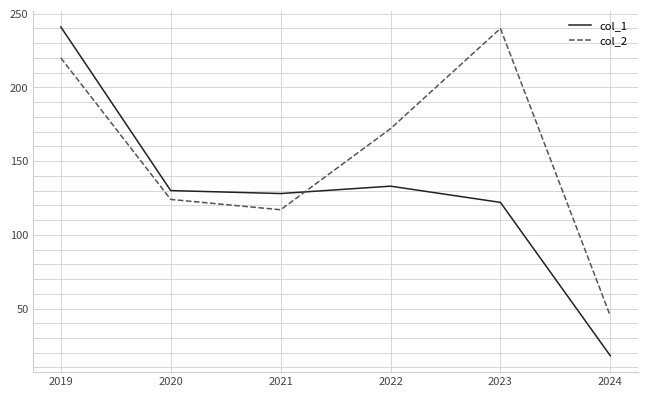

Where is col_2 nearest to the value 142?

2020